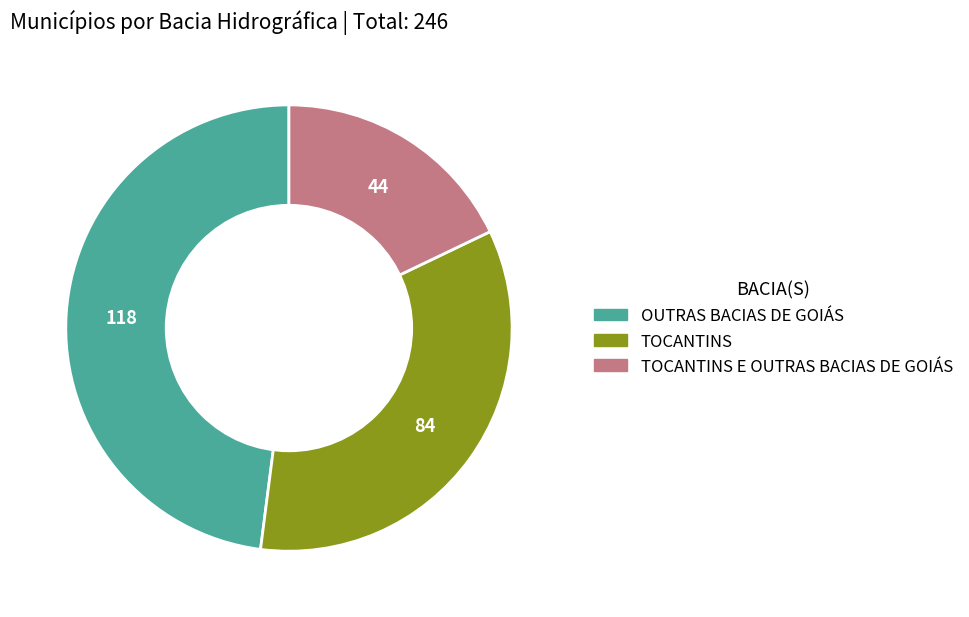

Is there a majority slice in this chart?

No